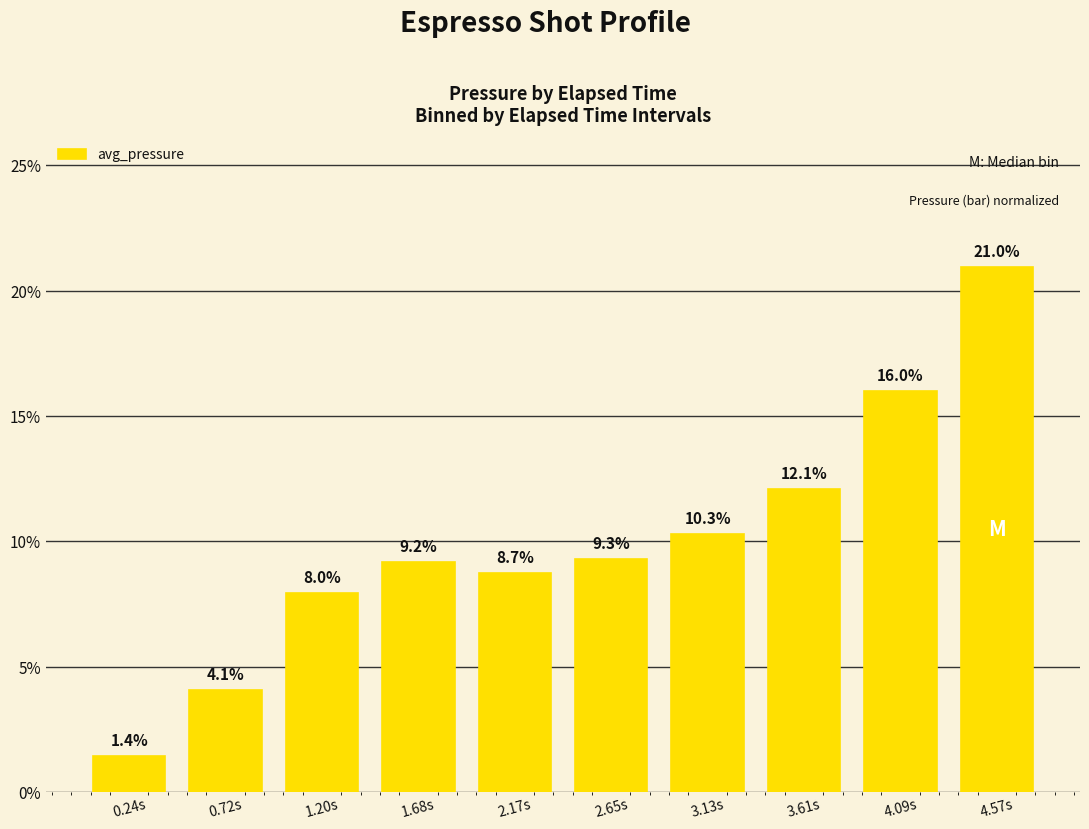

At which label does the data first exceed 9?

1.68s